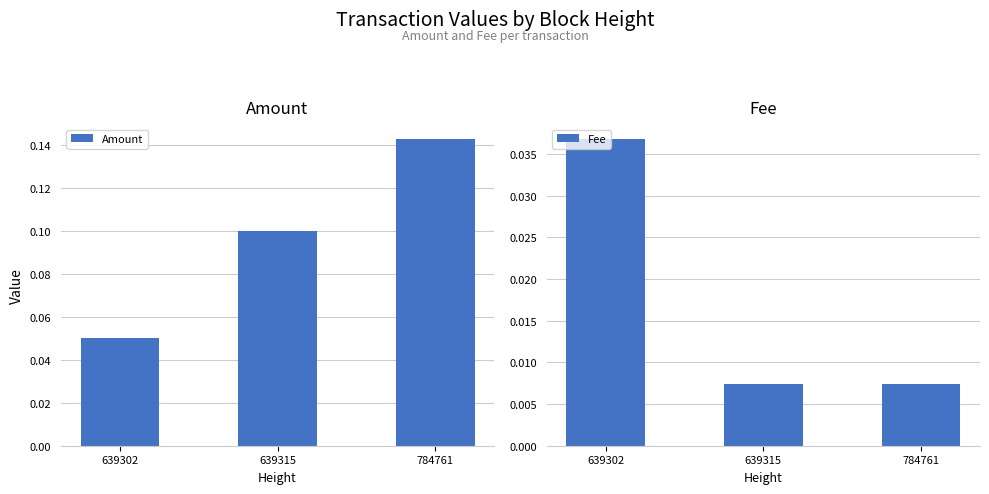

The value of Fee at 639302 is 0.0. True or false?

False